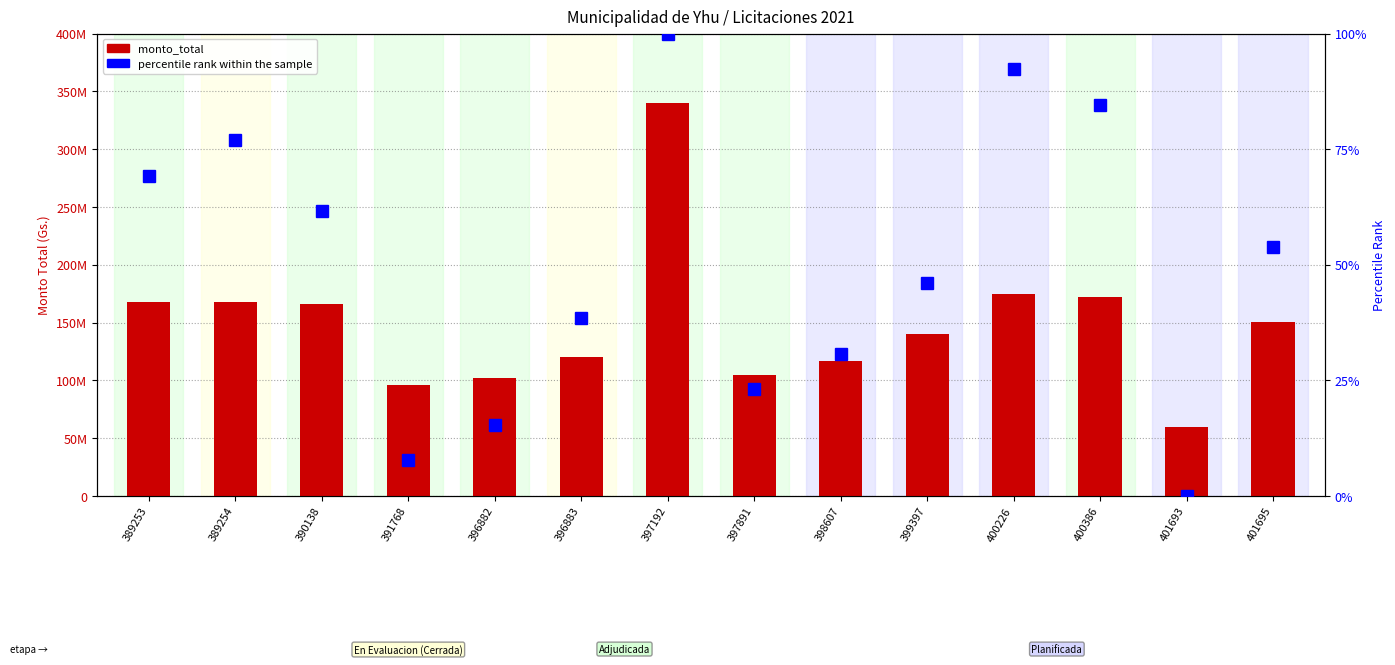

Is it true that percentile rank within the sample equals 11.3 at 401695?

False